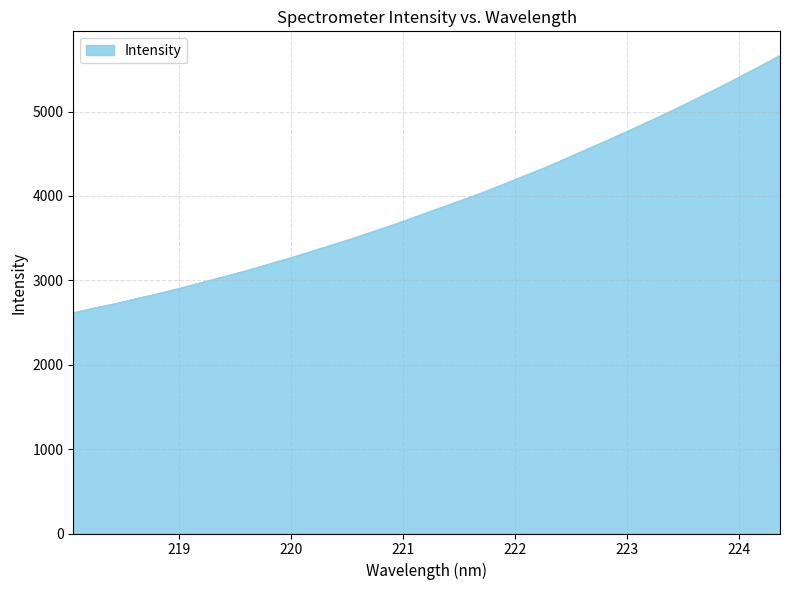

How many lines are shown in the chart?

1